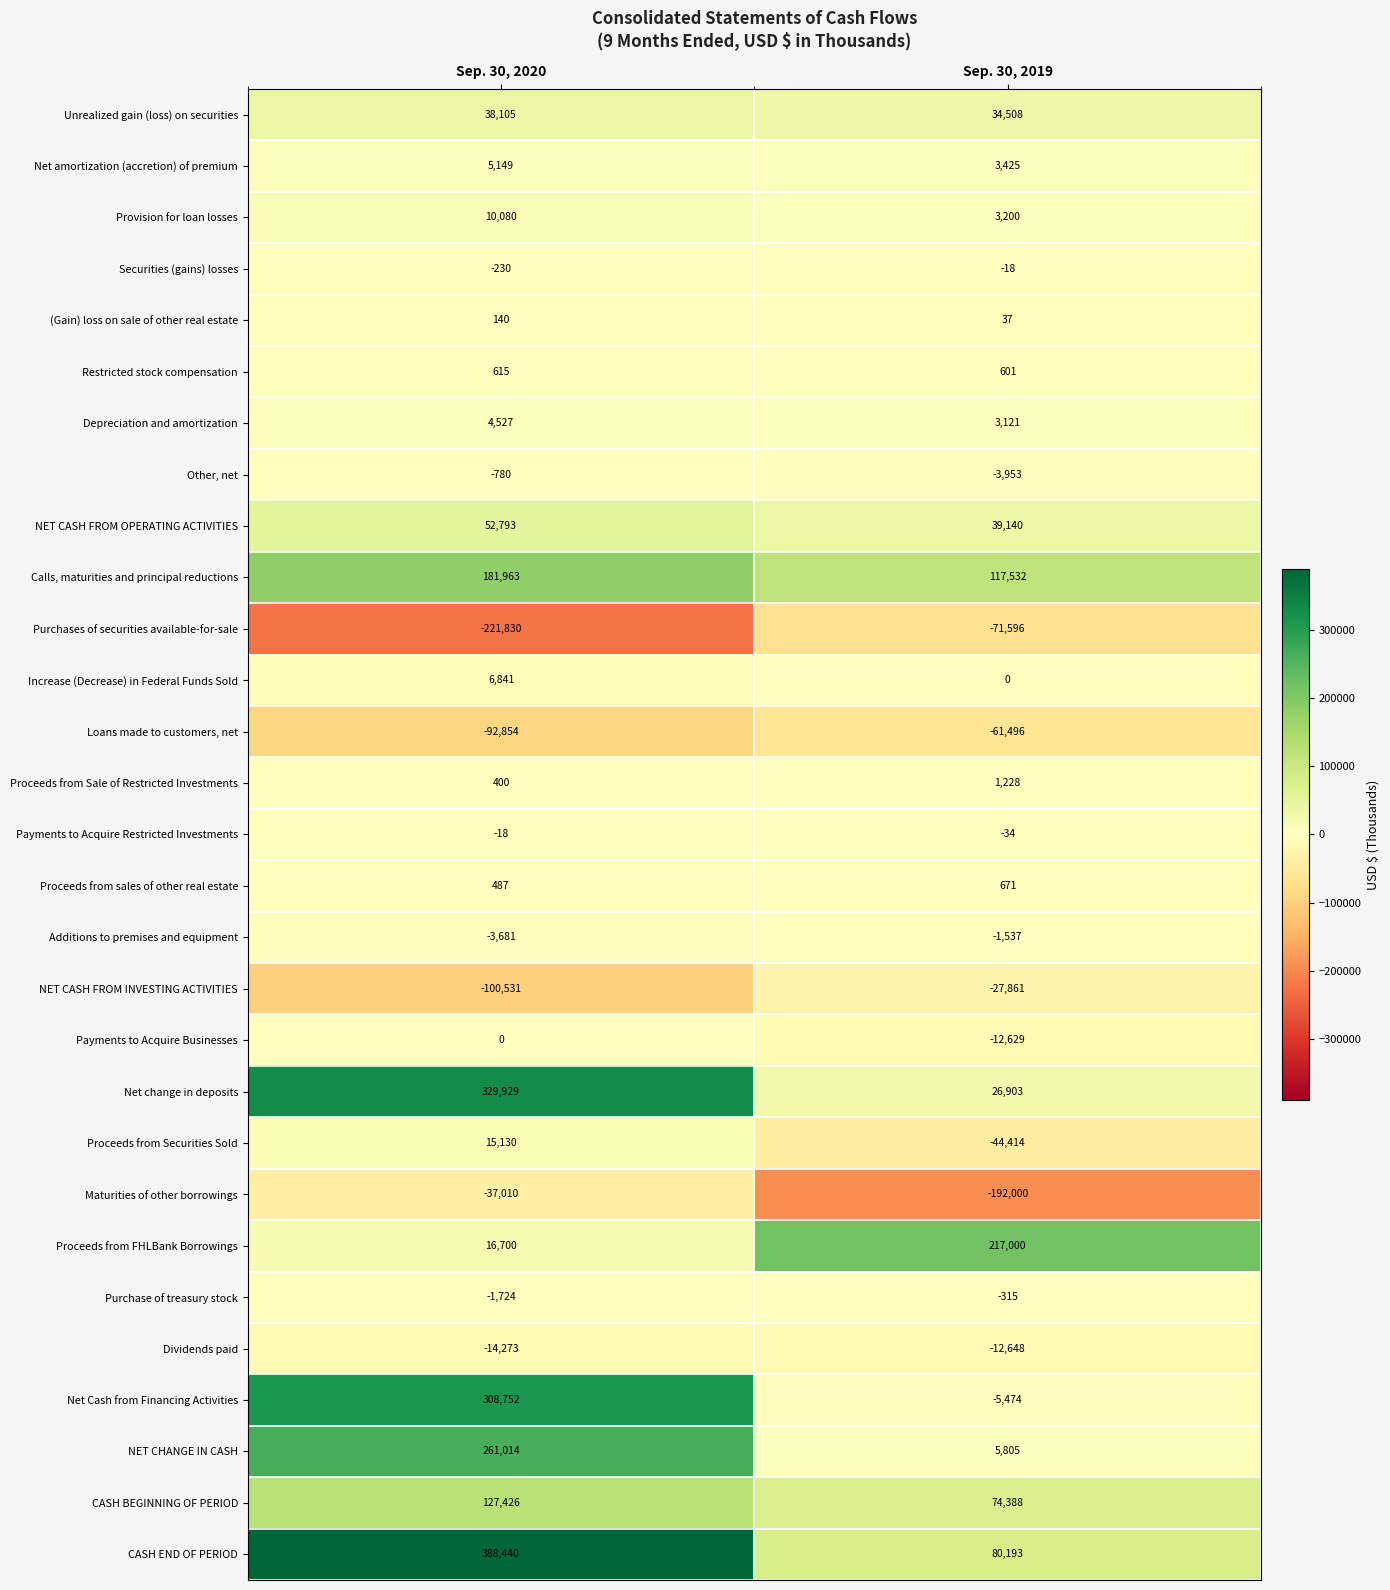

Which series has the largest total across all categories?

CASH END OF PERIOD